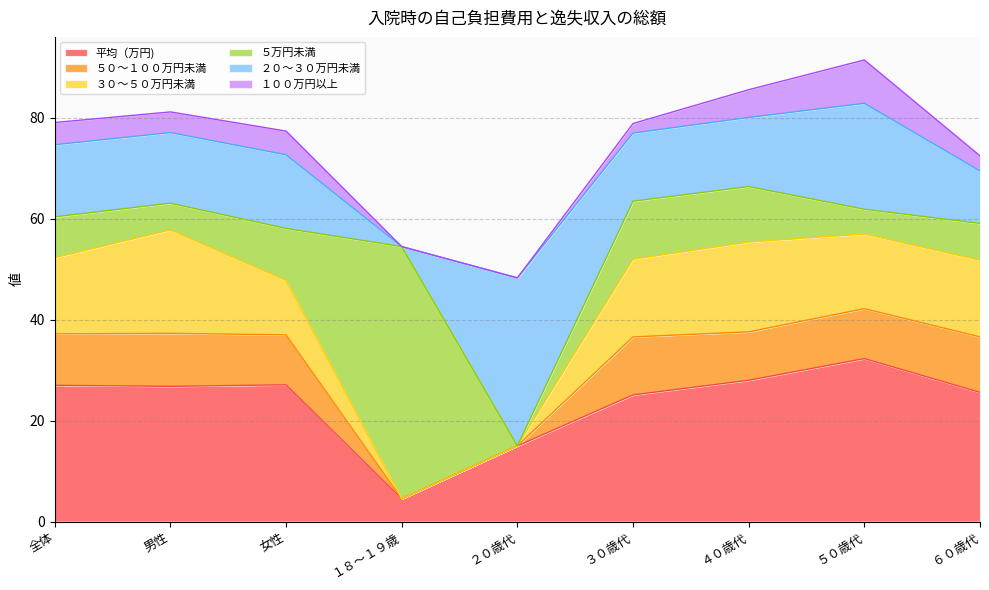

How many intersections are there between ５万円未満 and 平均（万円)?

2